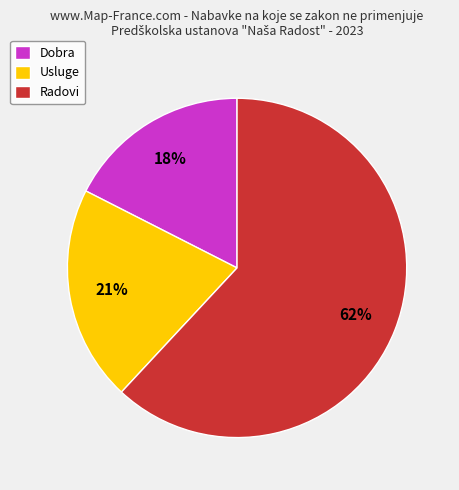

Is there any slice that represents more than half of the pie?

Yes